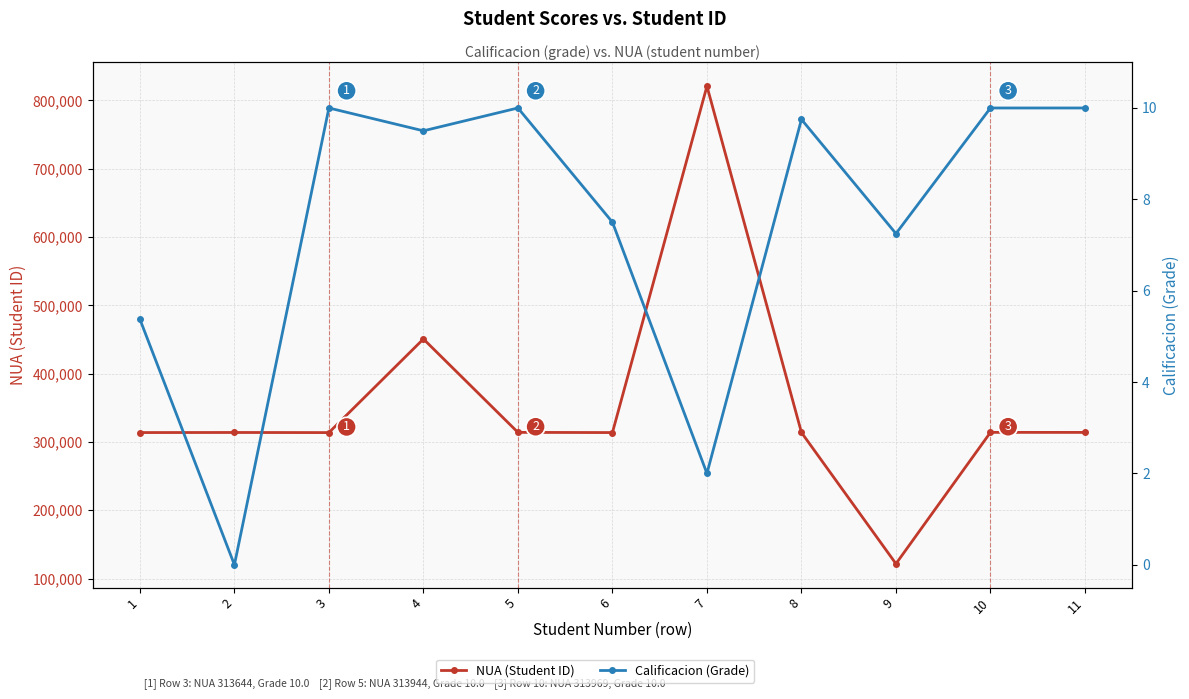

Is this an area chart (filled region under the line)?

No